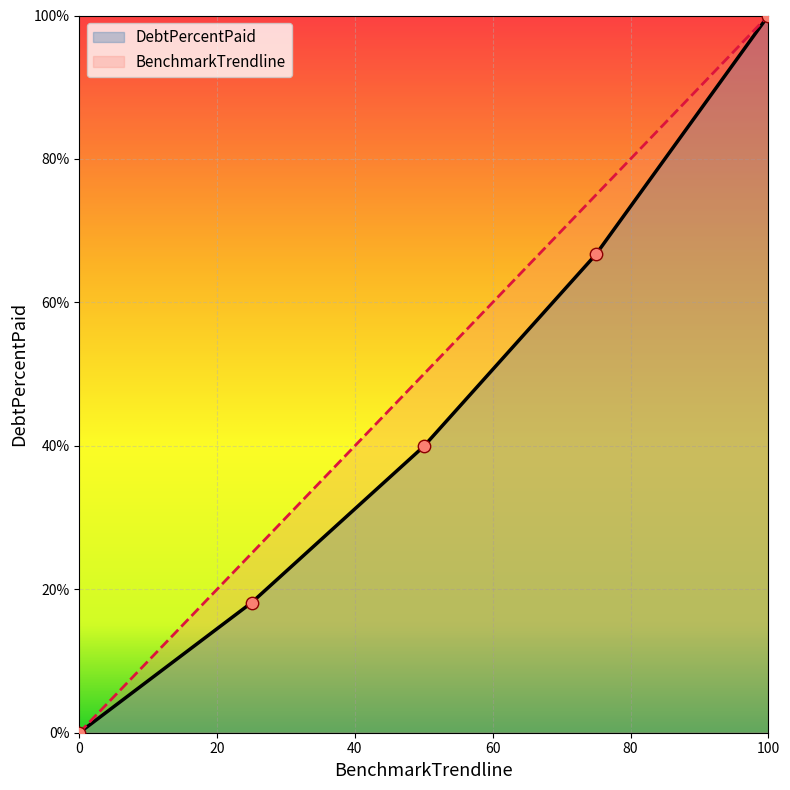

Is the value of BenchmarkTrendline at Q3 greater than the value of DebtPercentPaid at Q2?

Yes